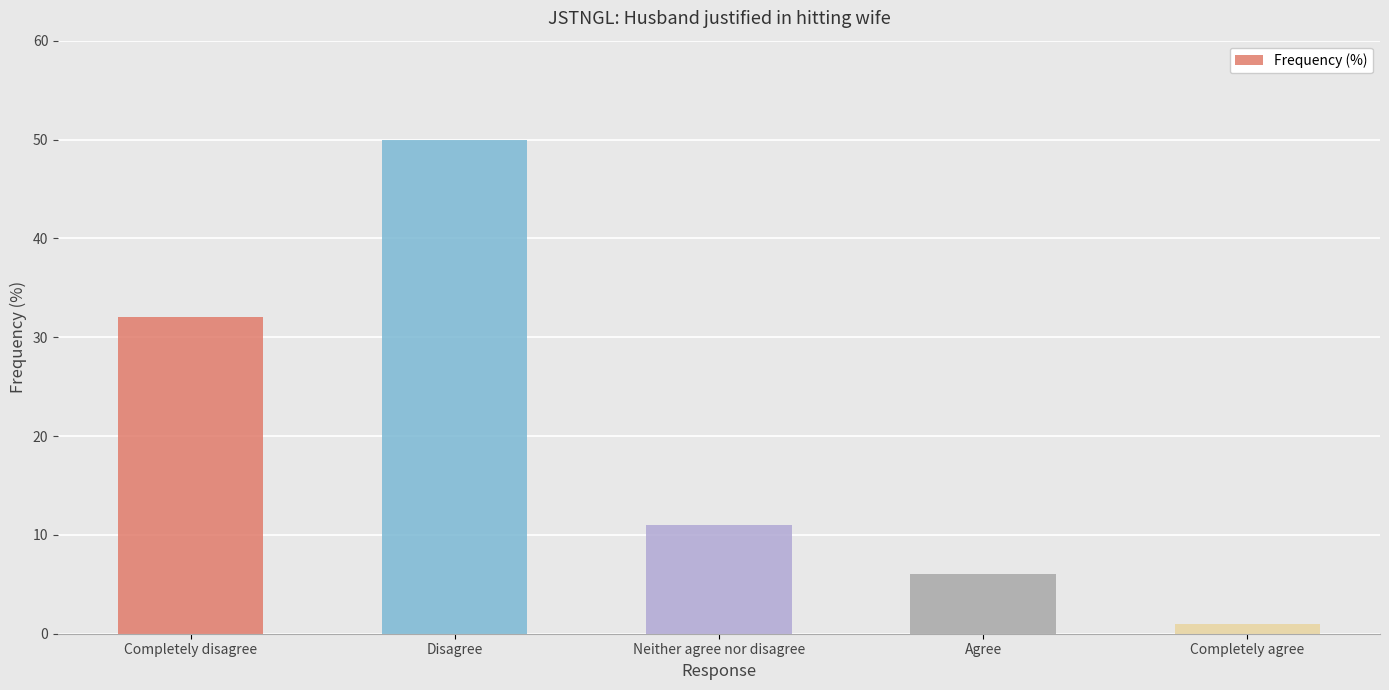

List the labels in order of value, smallest first.

Completely agree, Agree, Neither agree nor disagree, Completely disagree, Disagree